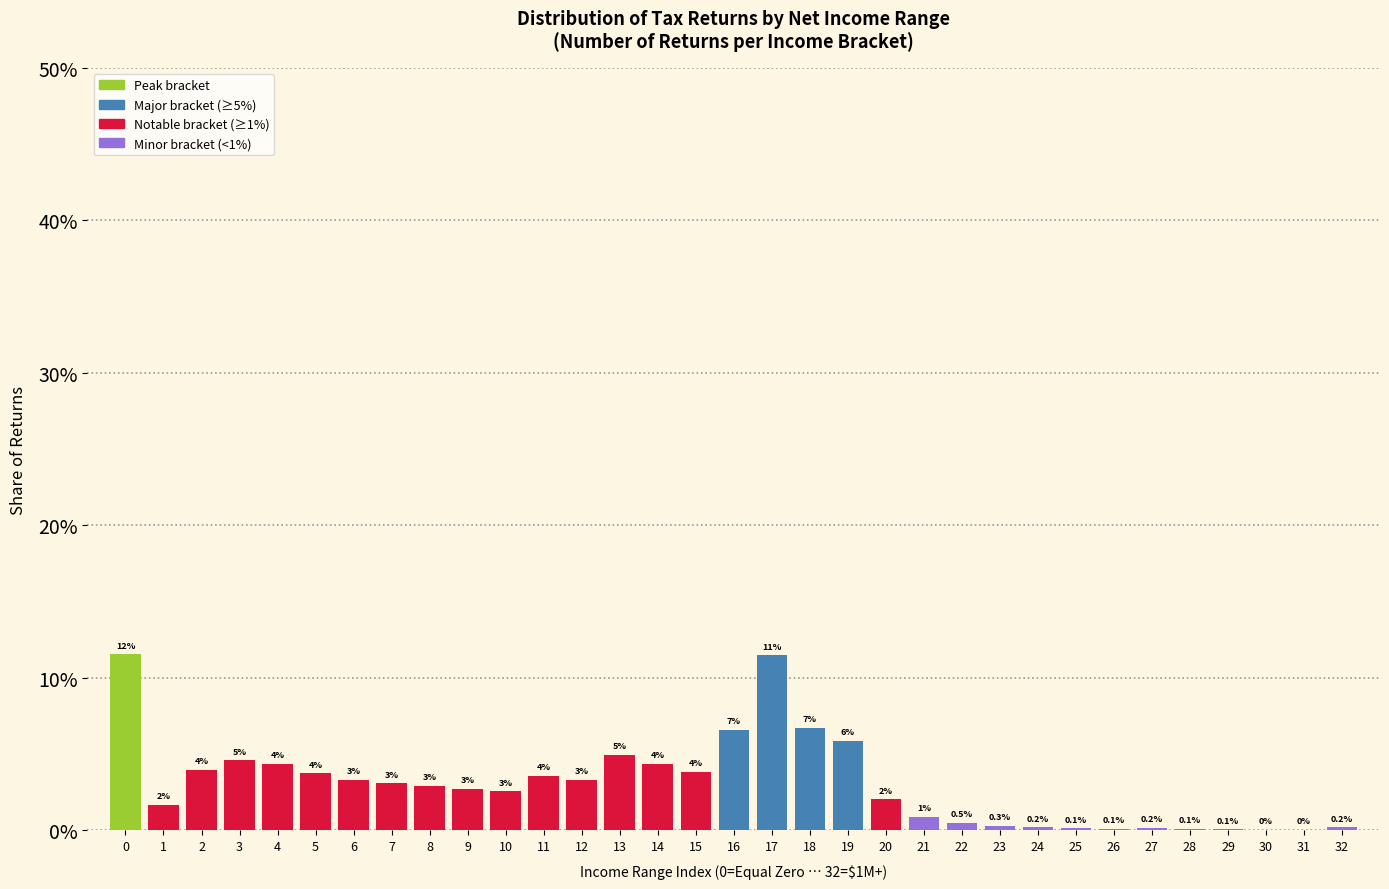

Where is the data nearest to the value 5?

13